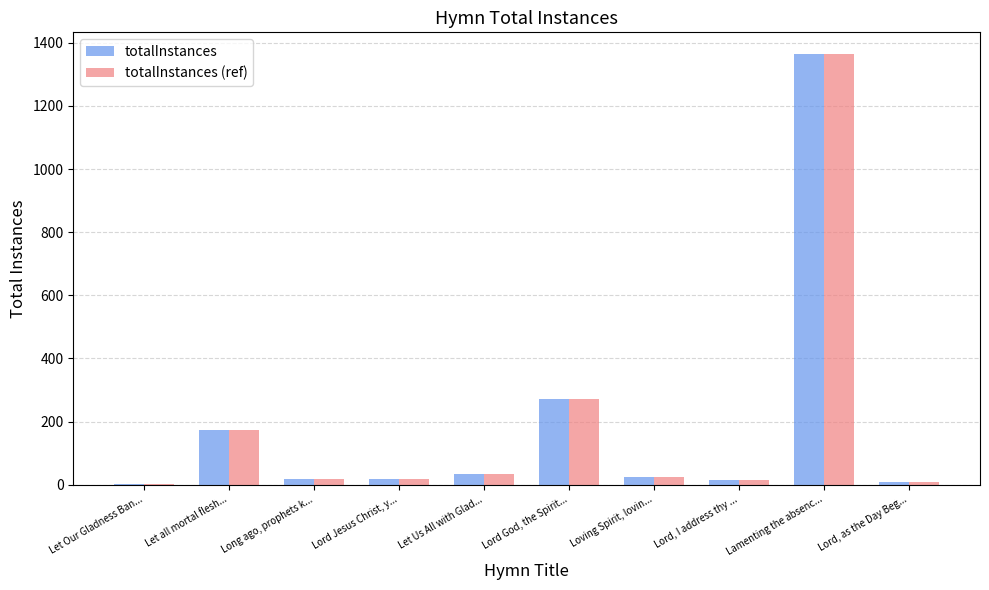

At which label does totalInstances reach its peak?

Lamenting the absenc...